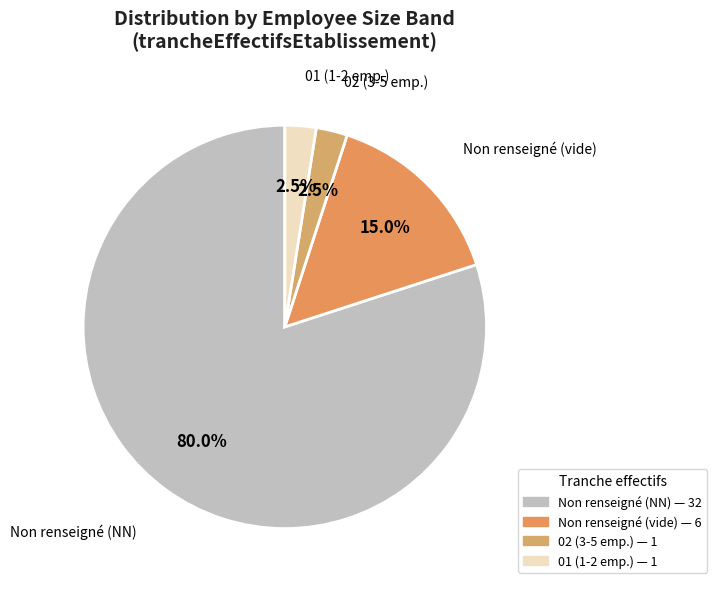

How many segments does this pie chart have?

4